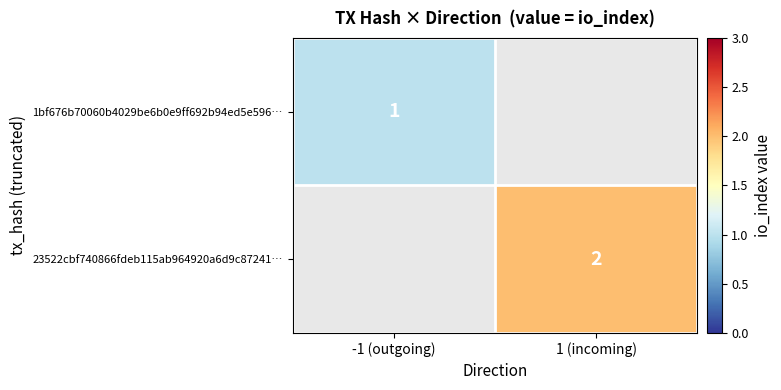

Is it true that 23522cbf740866fdeb115ab964920a6d9c87241… equals 3 at 1 (incoming)?

False